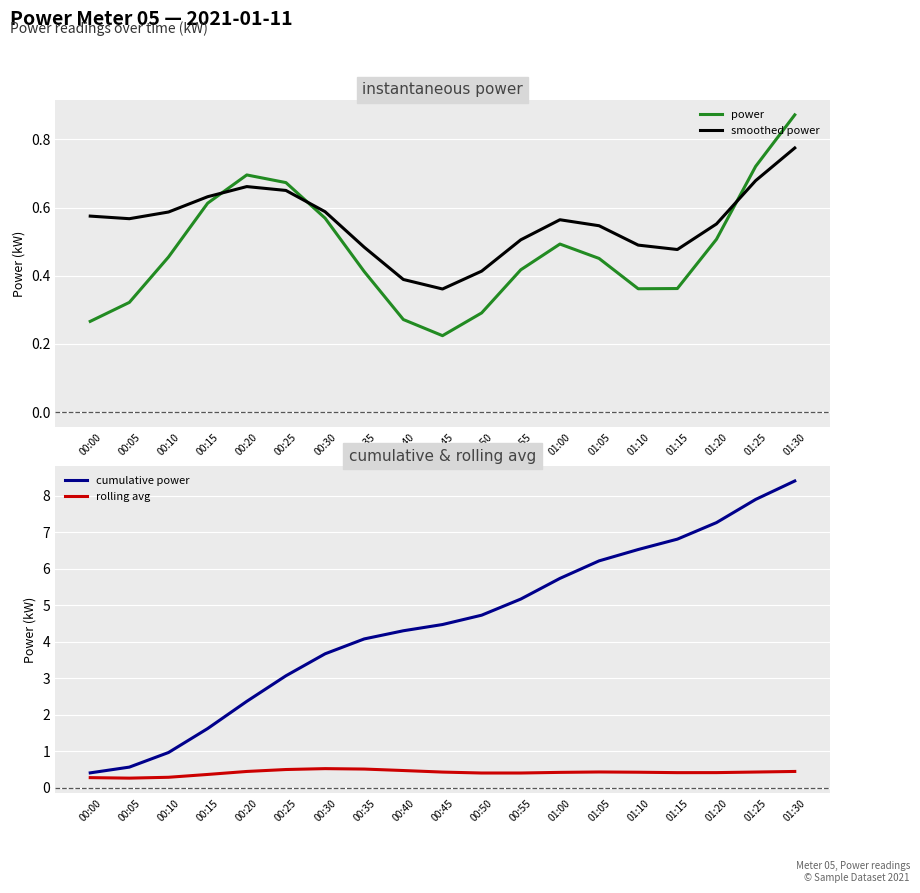

Between 00:40 and 01:15, which is larger?

01:15